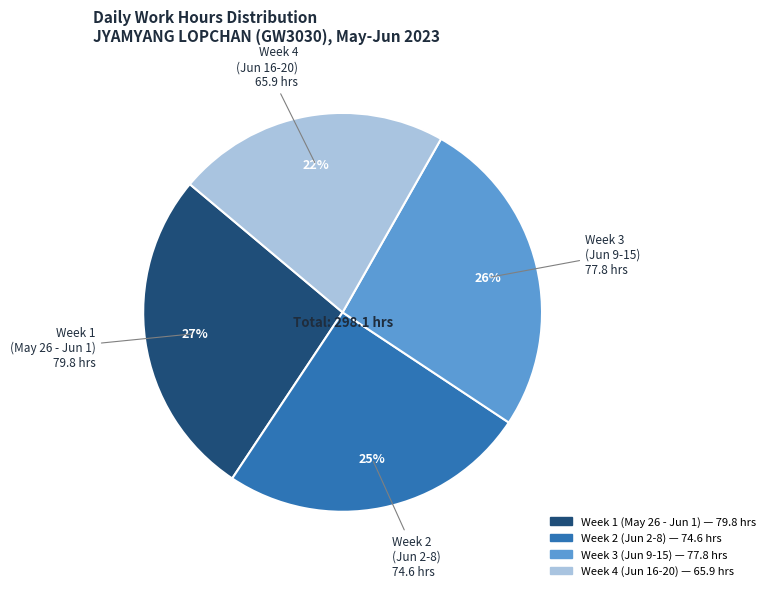

Is there a majority slice in this chart?

No